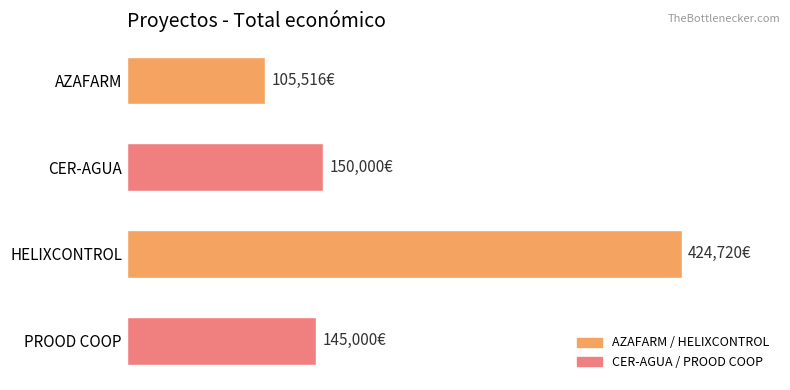

Are the bars horizontal?

Yes